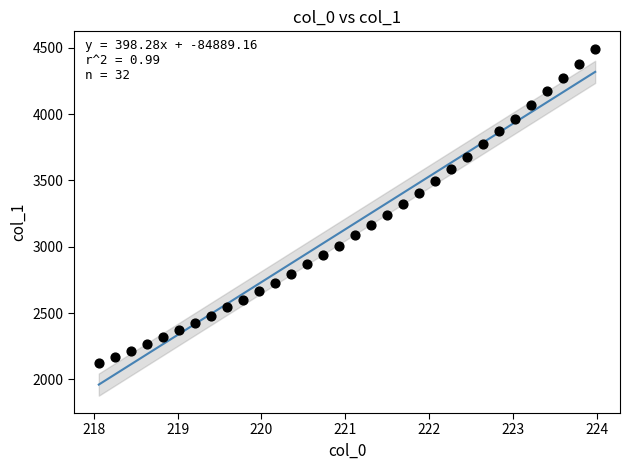

What is the range of Y values (max minus min)?

2371.1